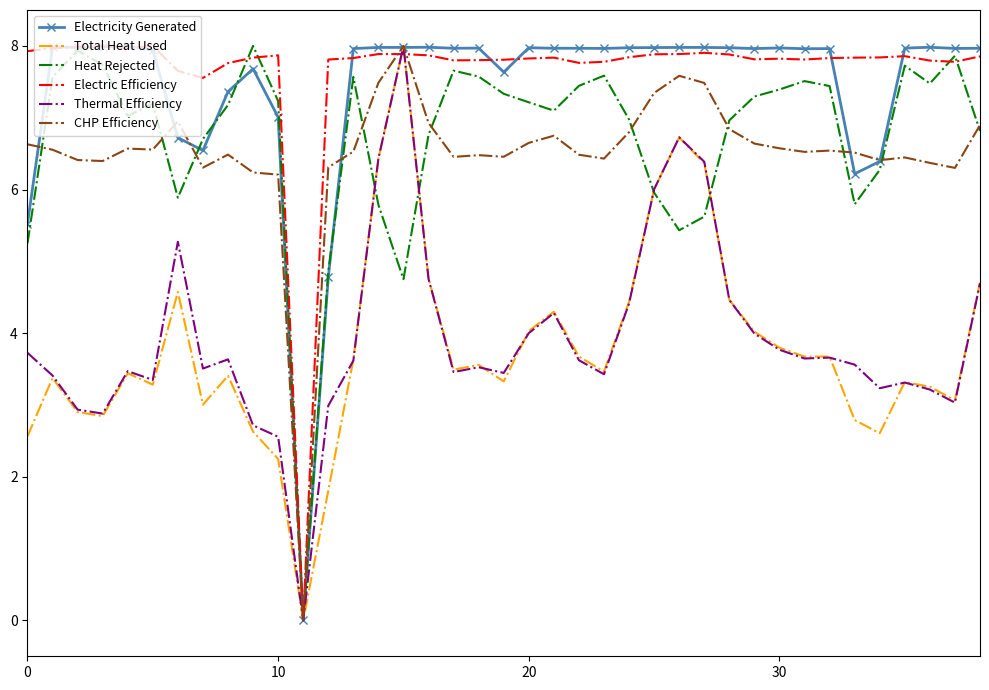

What are all the series names shown in the legend?

Electricity Generated, Total Heat Used, Heat Rejected, Electric Efficiency, Thermal Efficiency, CHP Efficiency